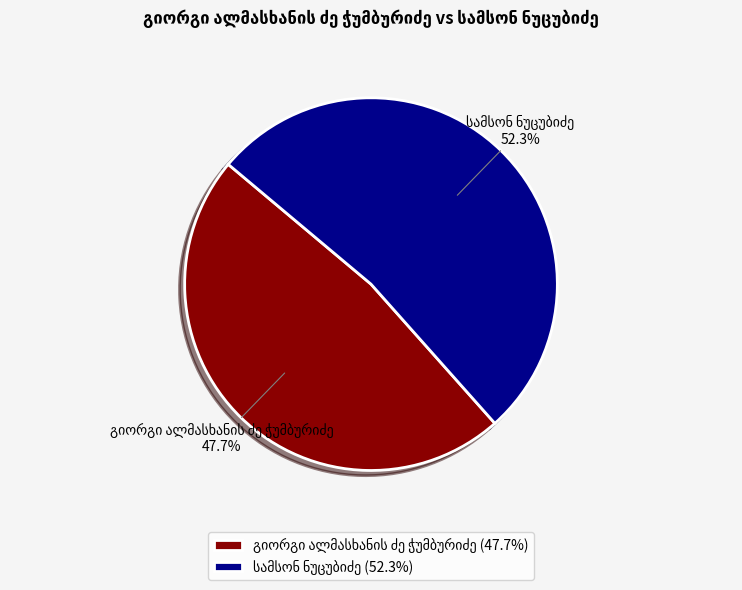

Is there any slice that represents more than half of the pie?

Yes